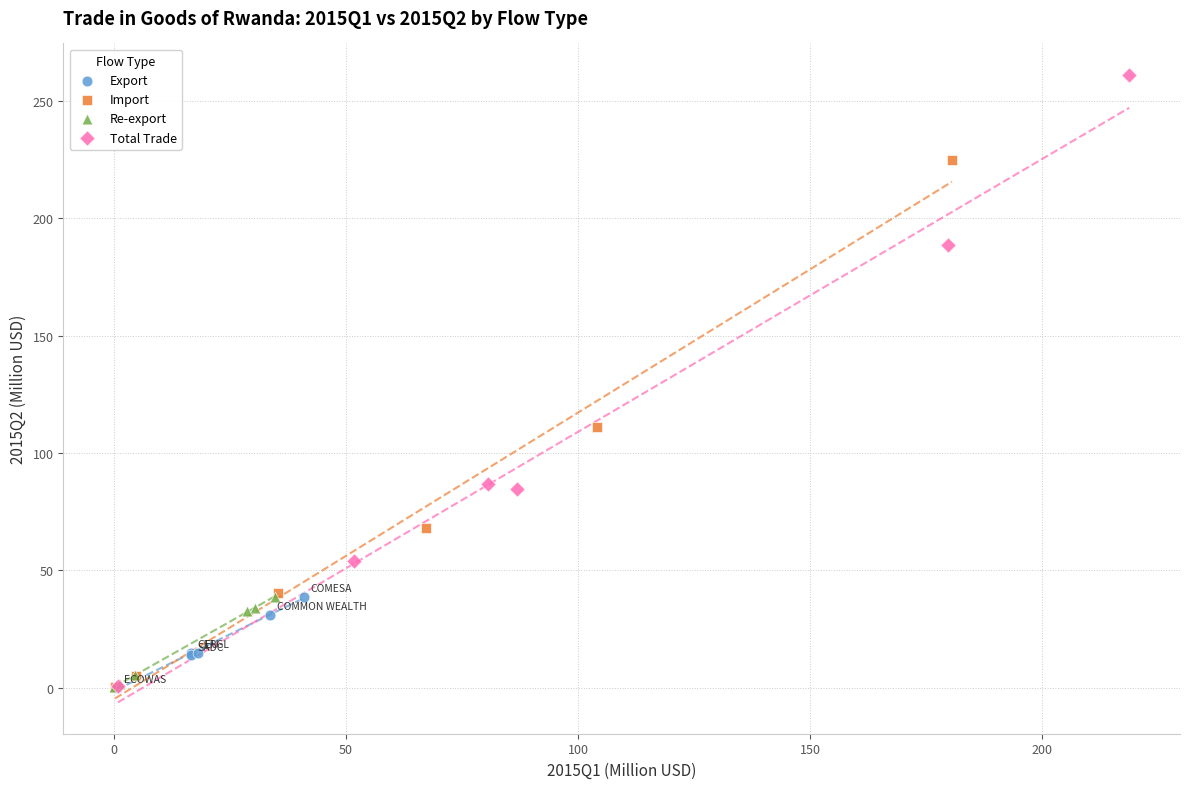

Which series reaches the maximum Y coordinate?

Total Trade